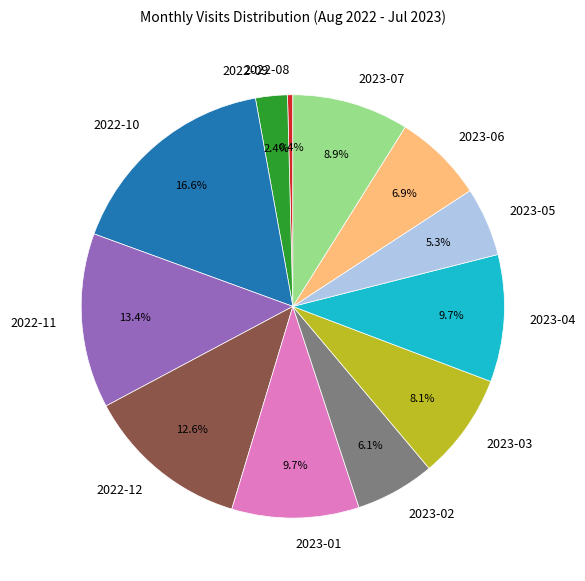

The 2022-11 slice represents 21% of the pie. True or false?

False